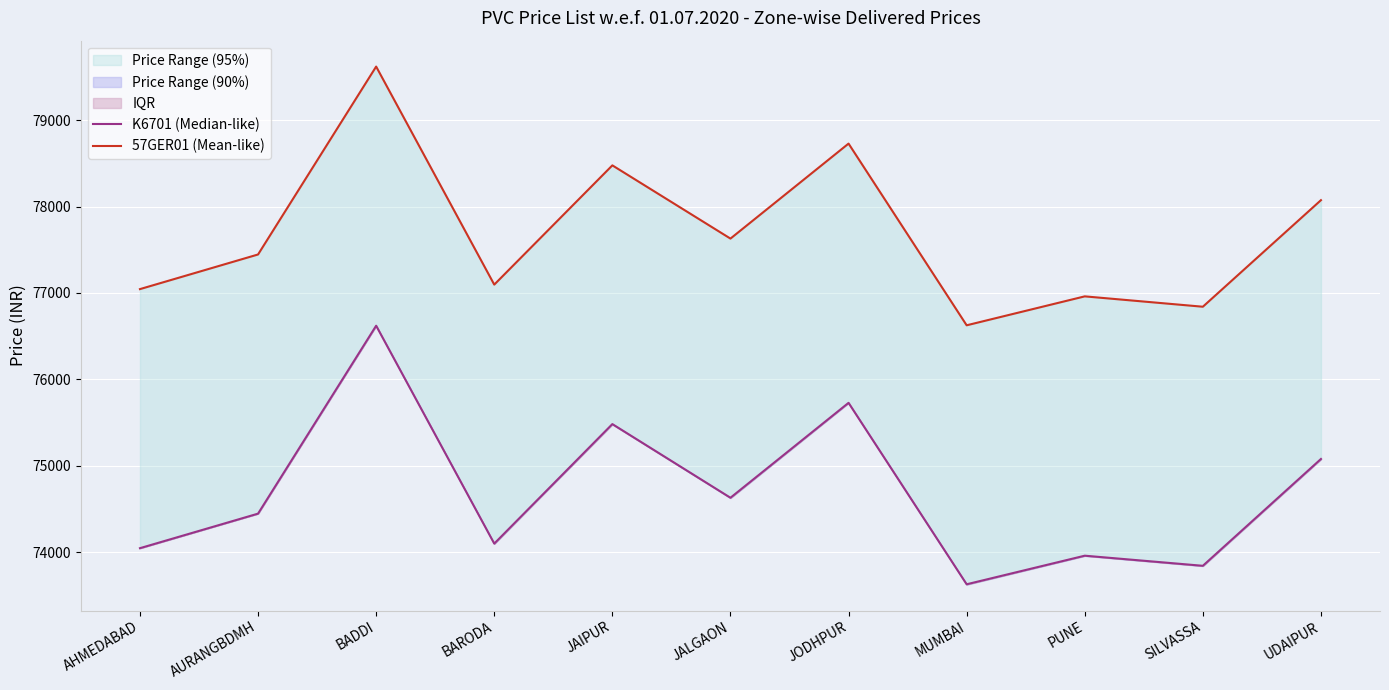

Where is the first local maximum for K6701 (Median-like)?

BADDI